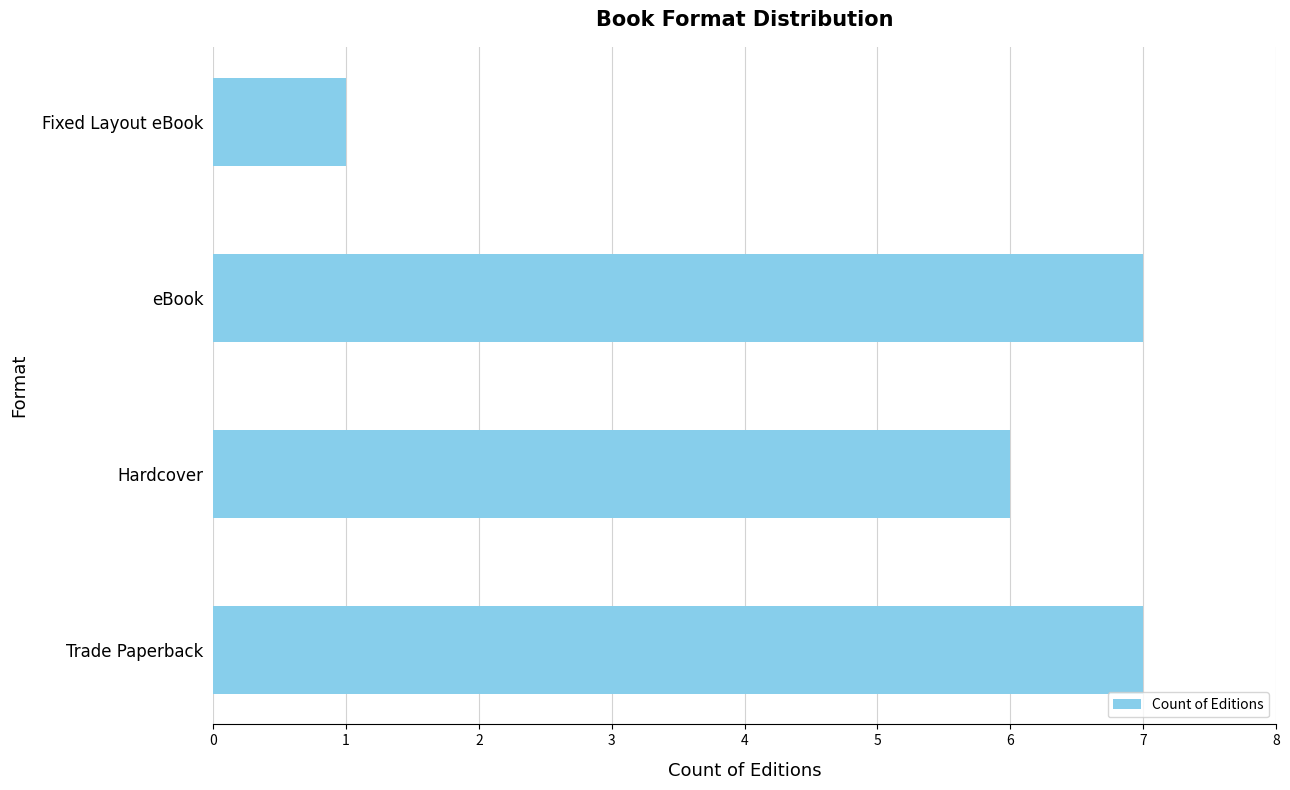

Between Fixed Layout eBook and Hardcover, which is larger?

Hardcover